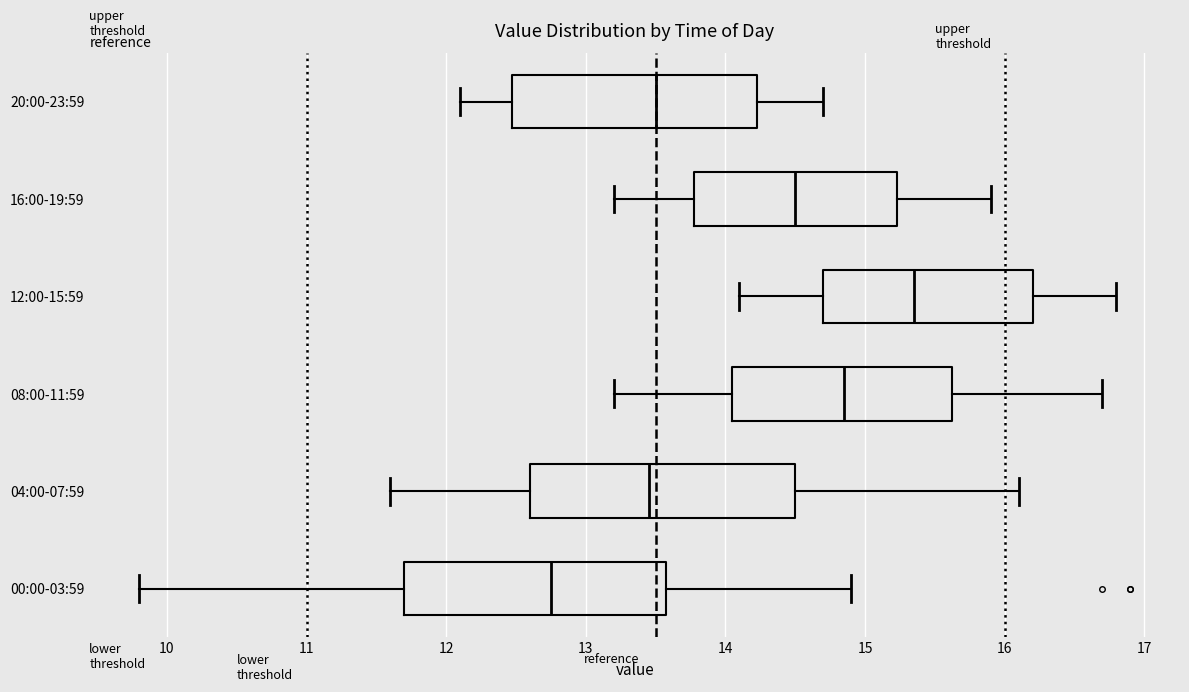

Which box's median line is the furthest to the right?

12:00-15:59